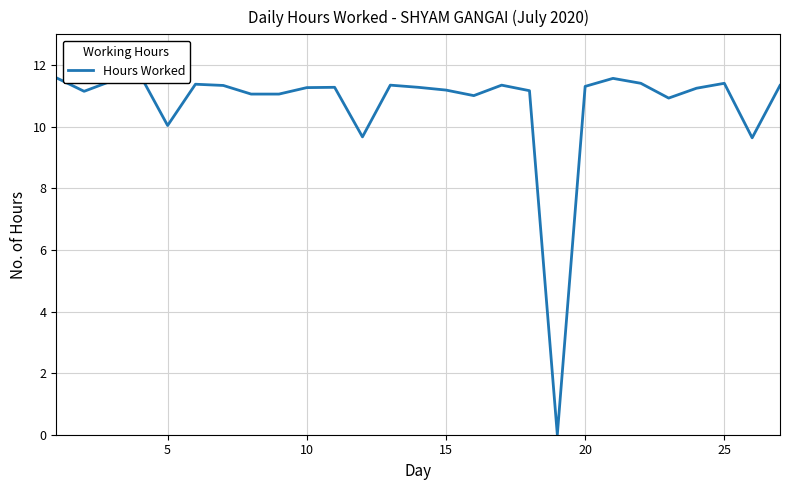

True or false: there are more than 2 points higher than both neighbors.

True